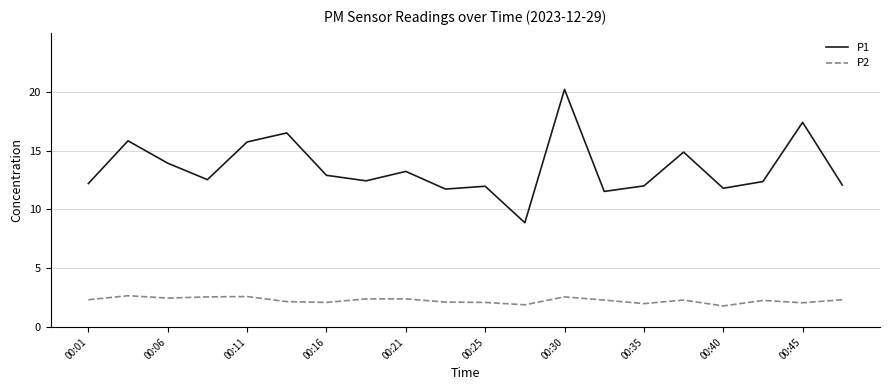

True or false: P2 has more than 1 interior local peaks.

True